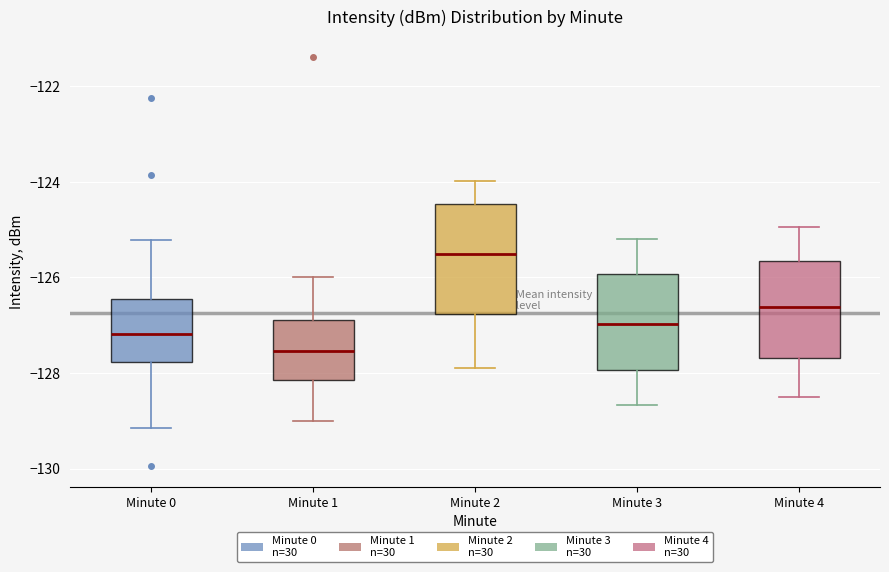

Reading left to right, transcribe this box plot: for each box, give where its median line is, the range the box spans, and where its two whiskers end, as read against the y-axis. The values are not printed on the chart, so give them approximately, as read against the axis.

Minute 0: median -127.2, box -127.8 to -126.4, whiskers -129.2 to -125.2
Minute 1: median -127.6, box -128.2 to -126.8, whiskers -129.0 to -126.0
Minute 2: median -125.6, box -126.8 to -124.4, whiskers -128.0 to -124.0
Minute 3: median -127.0, box -128.0 to -126.0, whiskers -128.6 to -125.2
Minute 4: median -126.6, box -127.6 to -125.6, whiskers -128.6 to -125.0